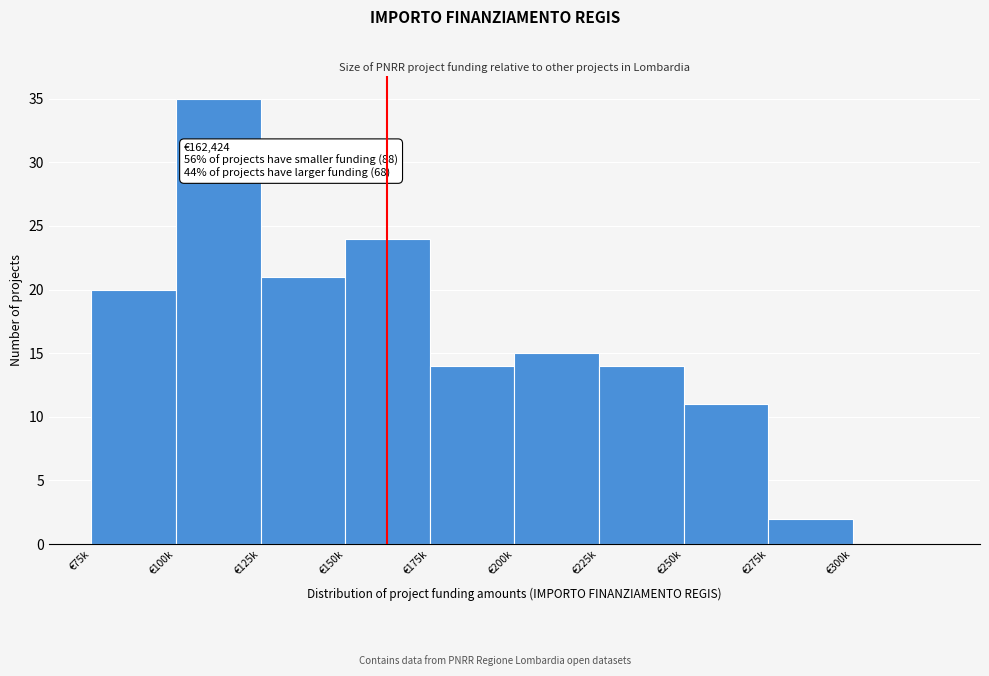

Reading left to right, list all the values displayed in this chart.

€75k=20	€100k=35	€125k=21	€150k=24	€175k=14	€200k=15	€225k=14	€250k=11	€275k=2	€300k=0